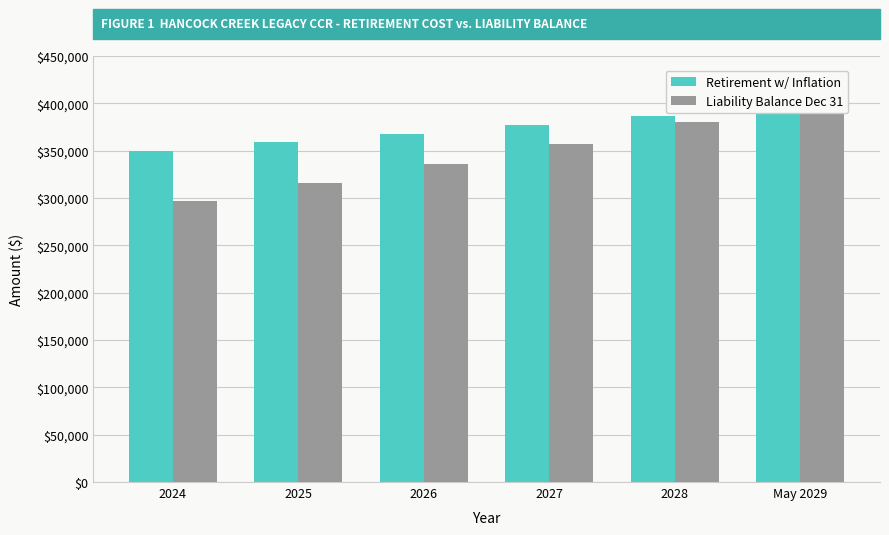

How many data points in Retirement w/ Inflation are less than 376911?

3